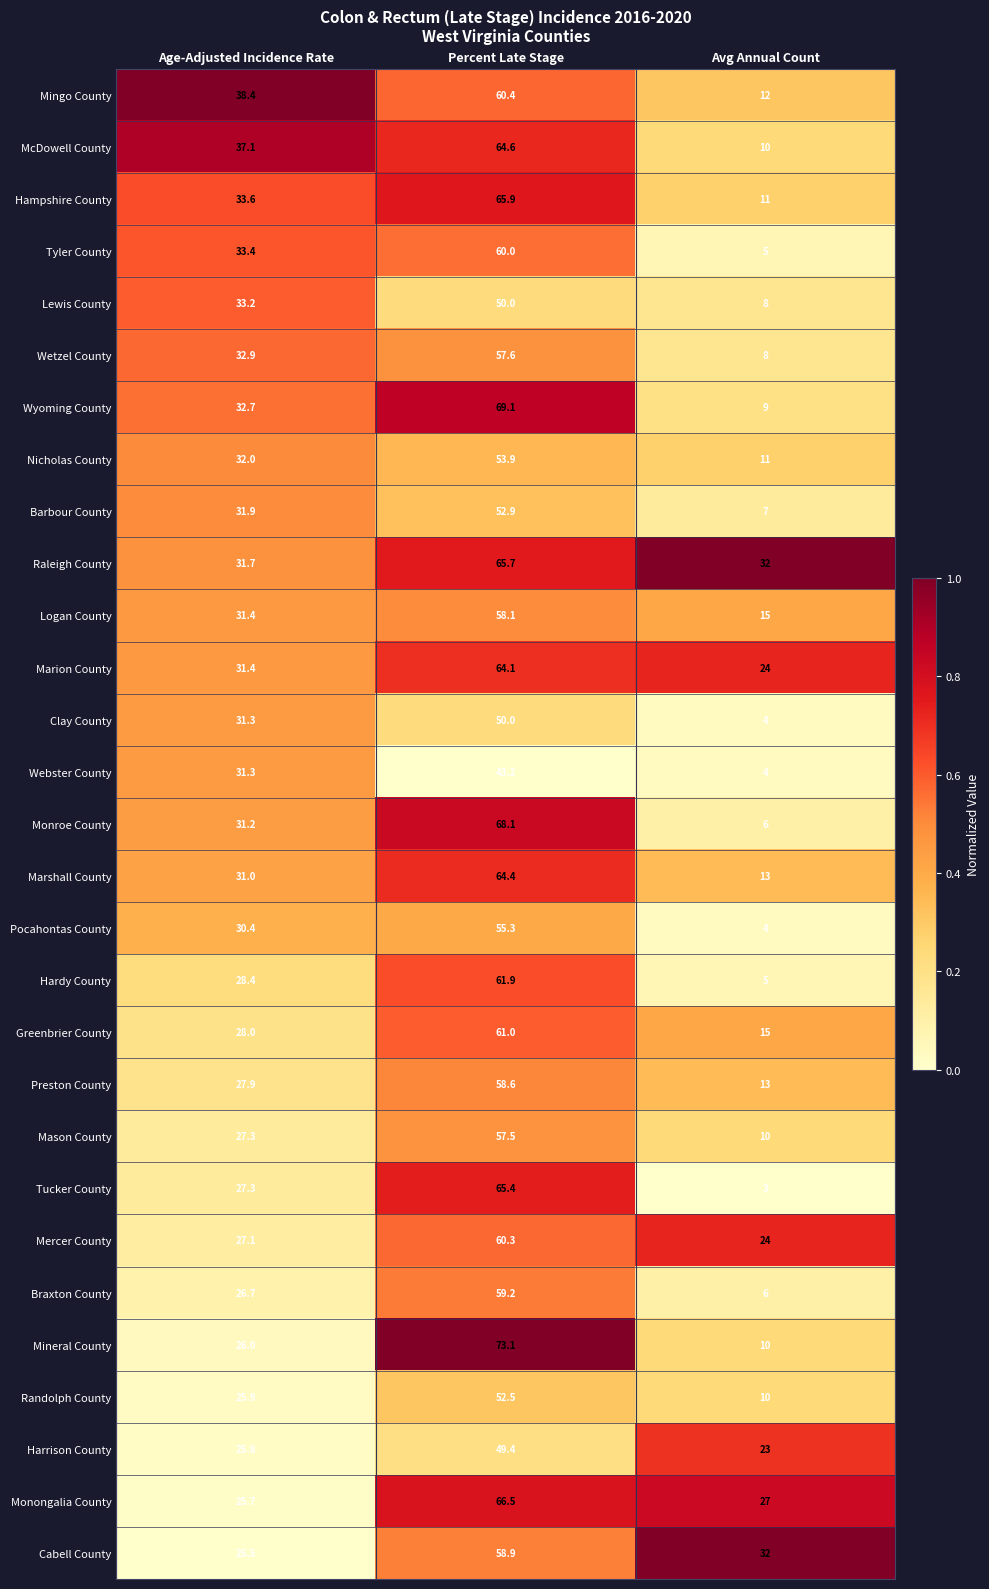

What is the approximate value of Logan County at Avg Annual Count?

15.0